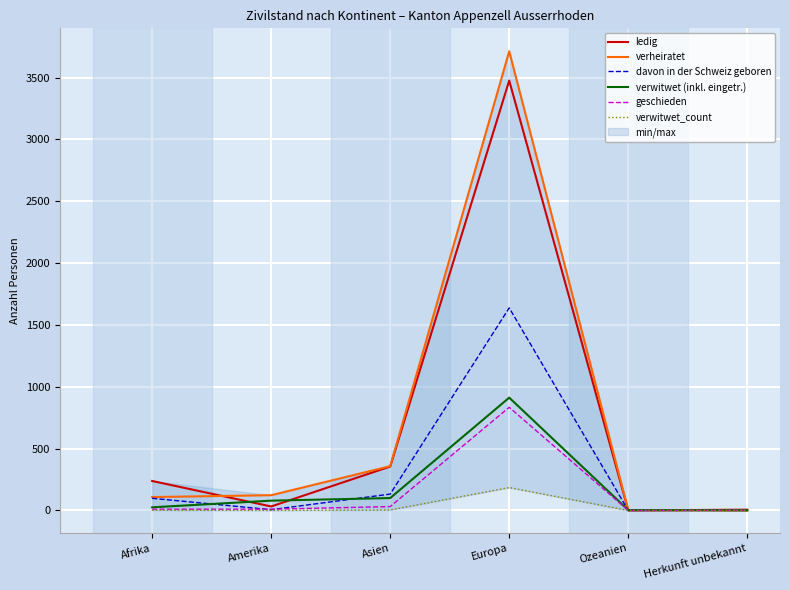

True or false: geschieden has a value of -429 at Herkunft unbekannt.

False